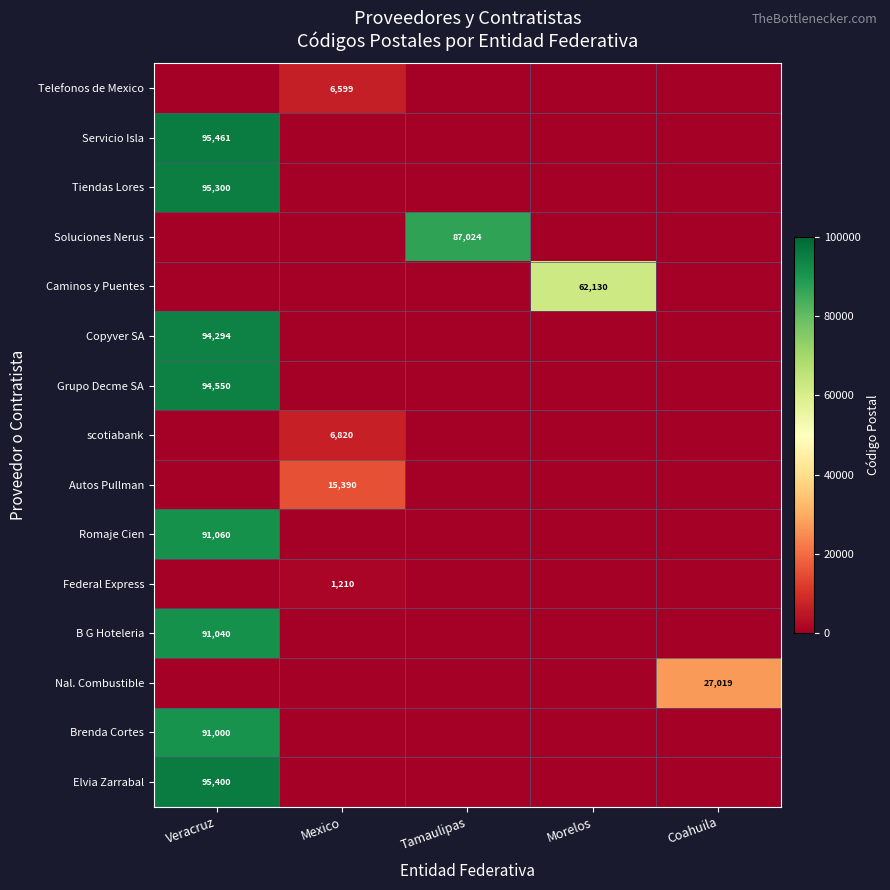

True or false: B G Hoteleria has a value of 0 at Tamaulipas.

True